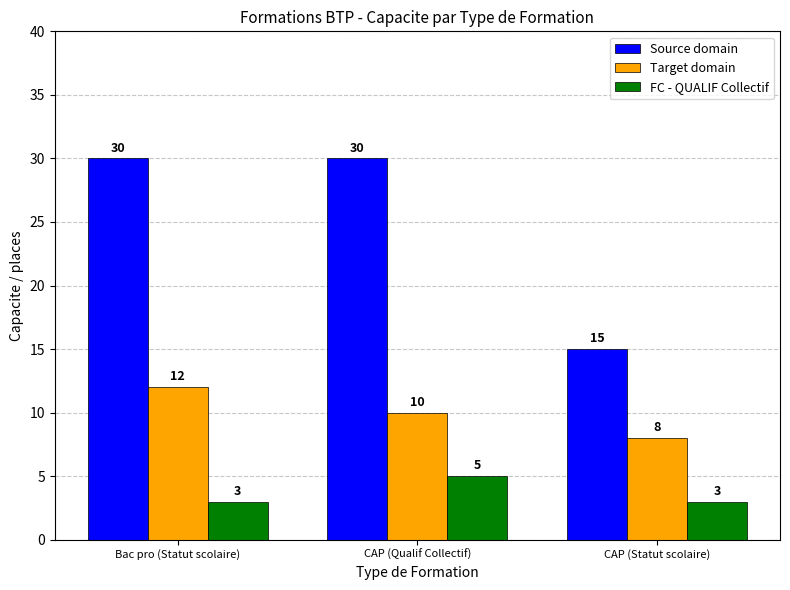

What is the smallest value displayed?

3